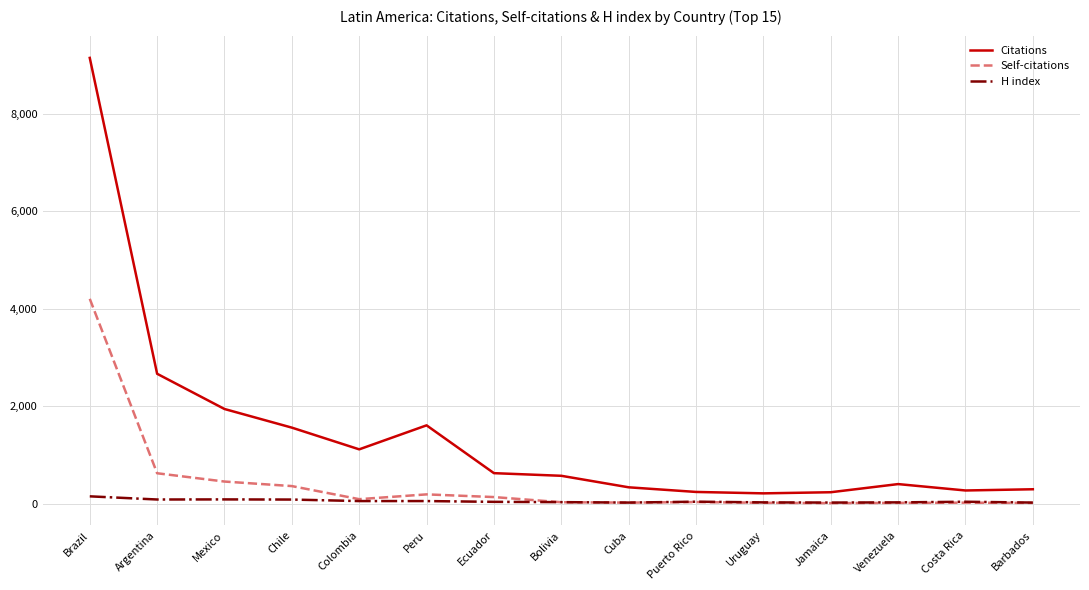

Rank the series by their maximum value, from highest to lowest.

Citations, Self-citations, H index